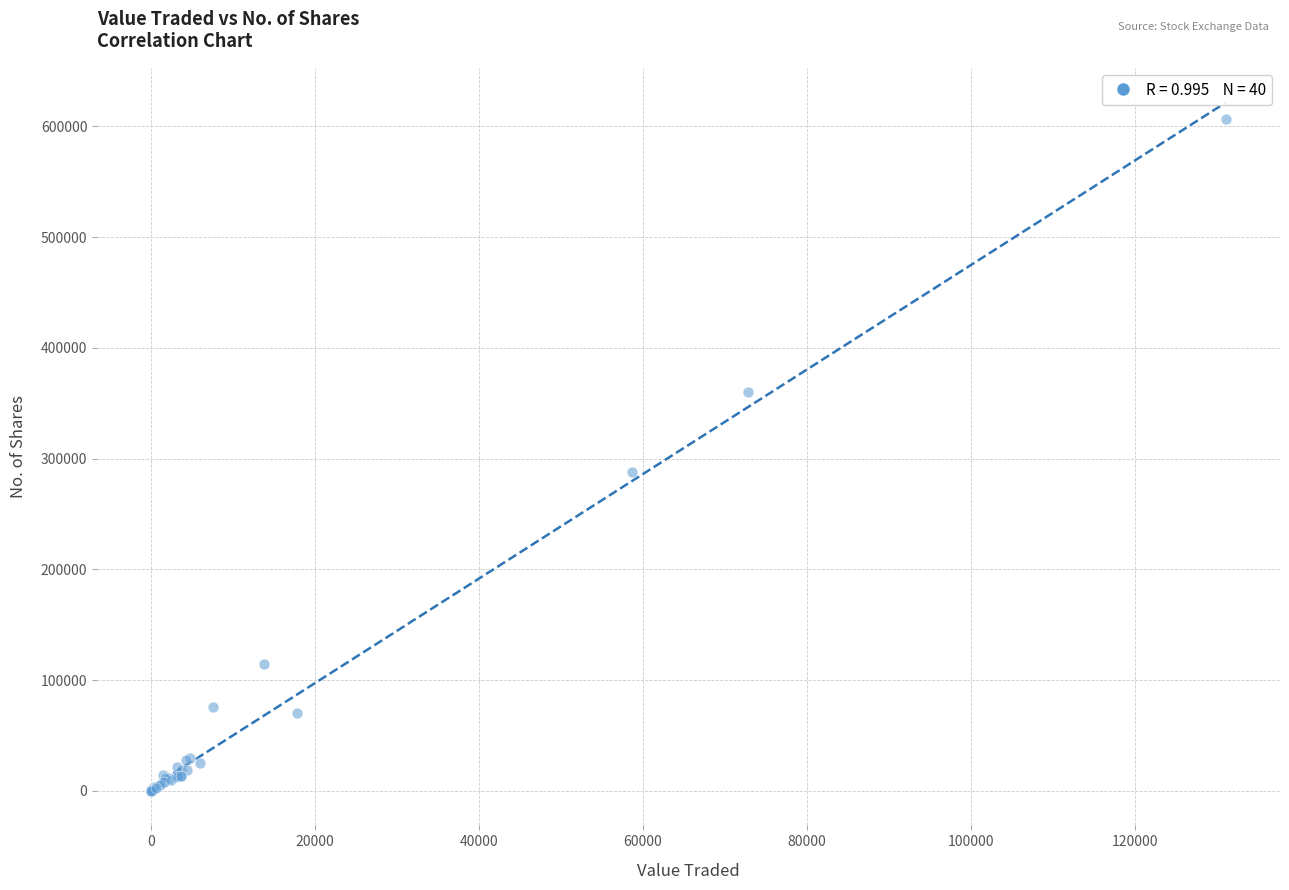

What Y value in the scatter plot is closest to 303279?

287514